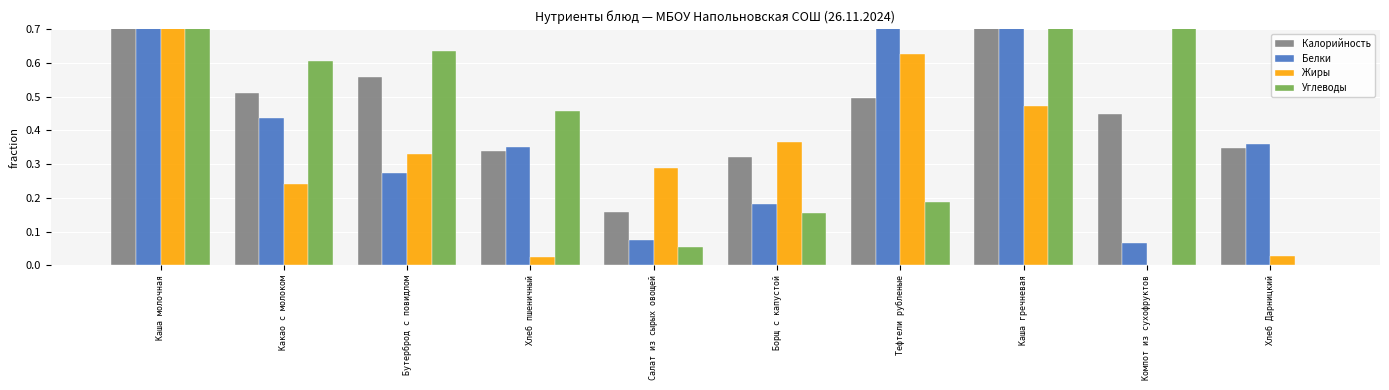

True or false: Жиры has a value of 0.5 at Каша гречневая.

True